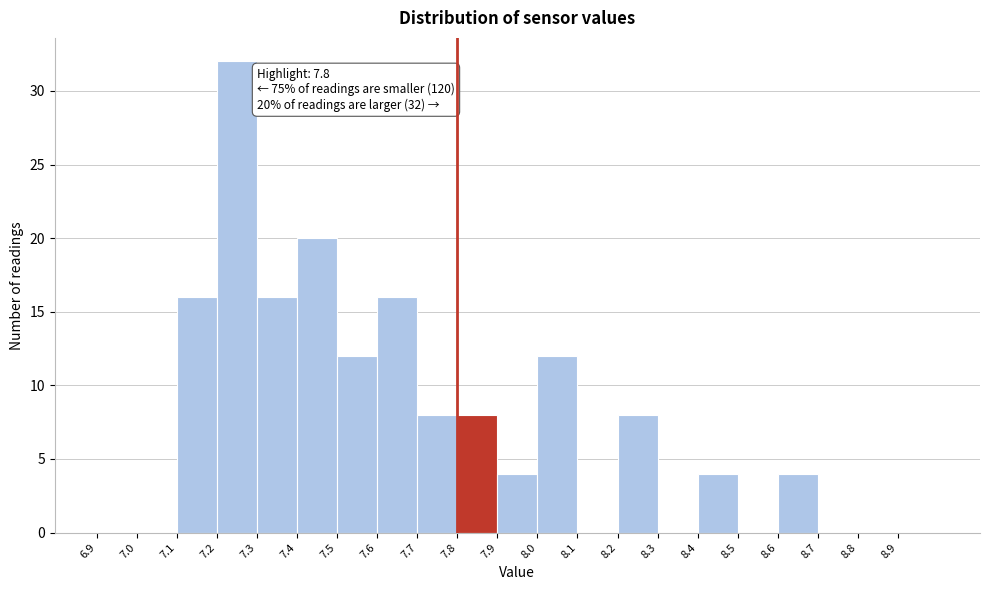

Which range on the x-axis has the tallest bar?

7.2 to 7.3